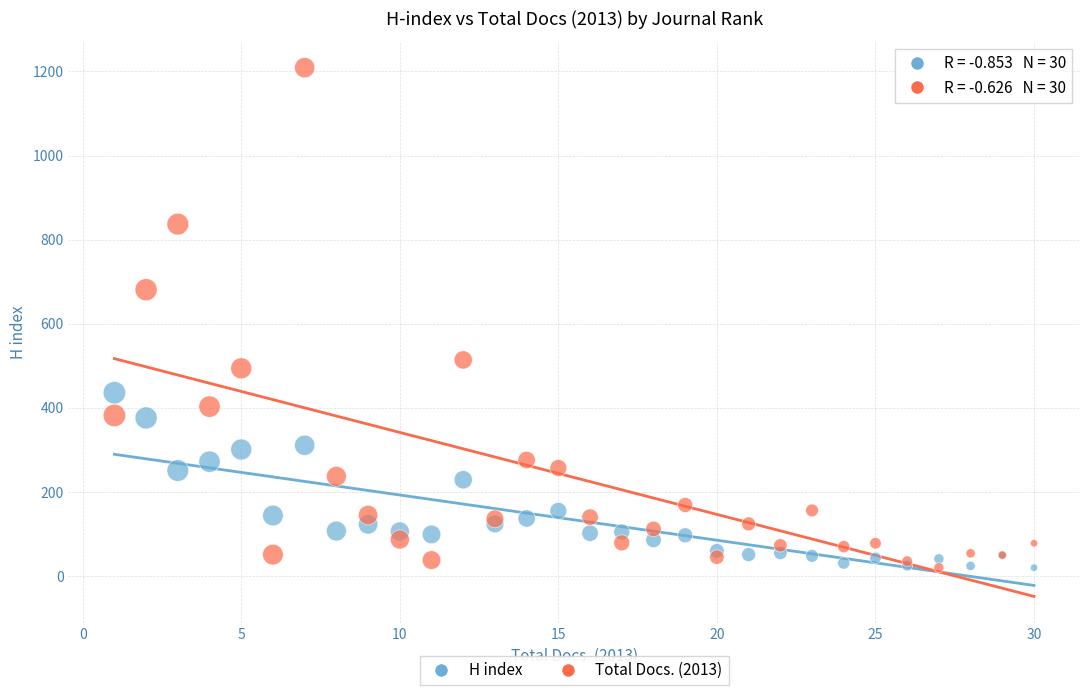

What are all the series names shown in the legend?

H index, Total Docs. (2013)